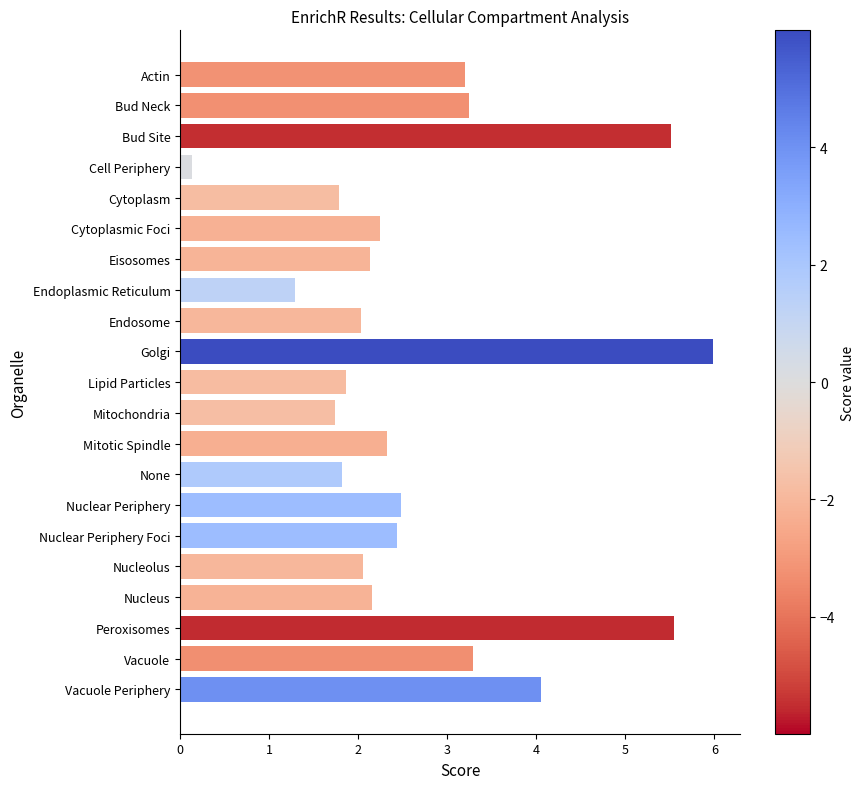

What is the maximum value shown in the chart?

6.0